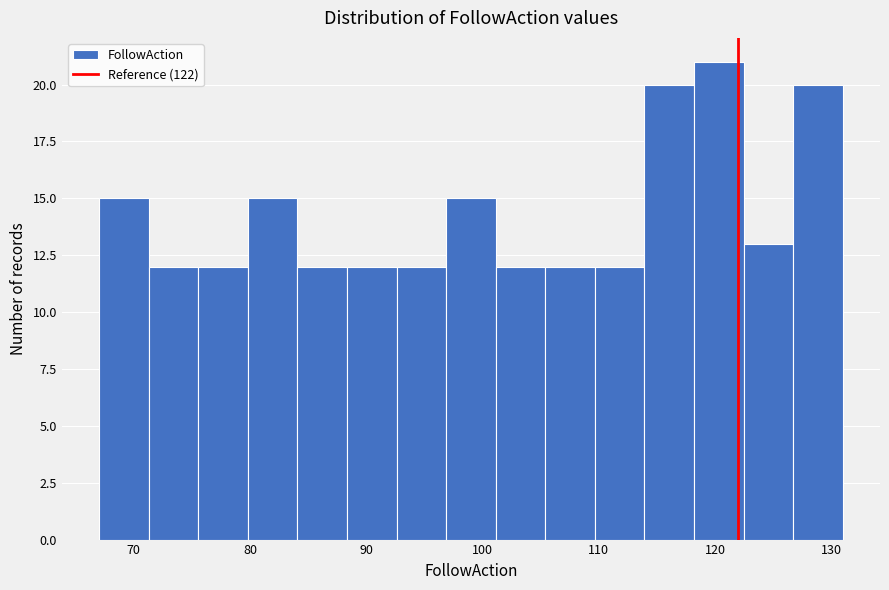

Reading left to right, transcribe this chart: for each bar, give the range it covers on the x-axis and its height. Neither the bar edges nor the heights are printed on the chart, so give them approximately, as read against the axes.

67 to 71: 15
71 to 76: 12
76 to 80: 12
80 to 84: 15
84 to 88: 12
88 to 93: 12
93 to 97: 12
97 to 101: 15
101 to 105: 12
105 to 110: 12
110 to 114: 12
114 to 118: 20
118 to 122: 21
122 to 127: 13
127 to 131: 20